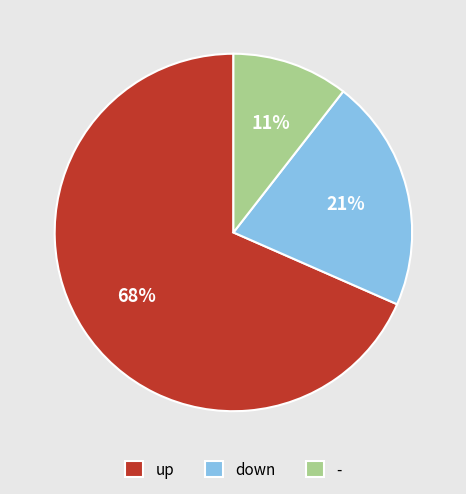

Which category has the smallest portion of the pie?

-